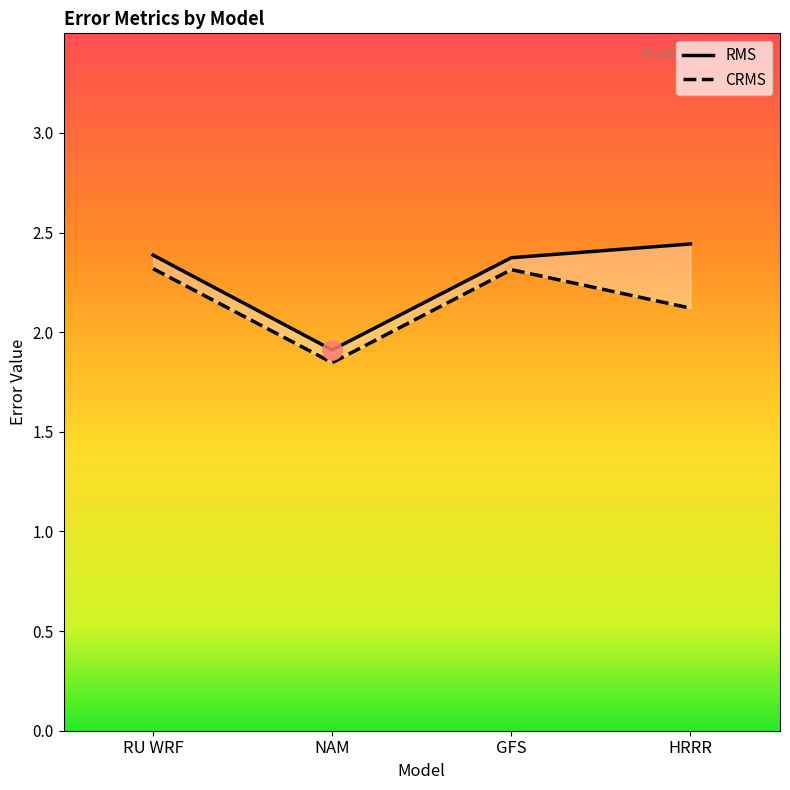

What is the difference between the CRMS values at NAM and RU WRF?

0.5